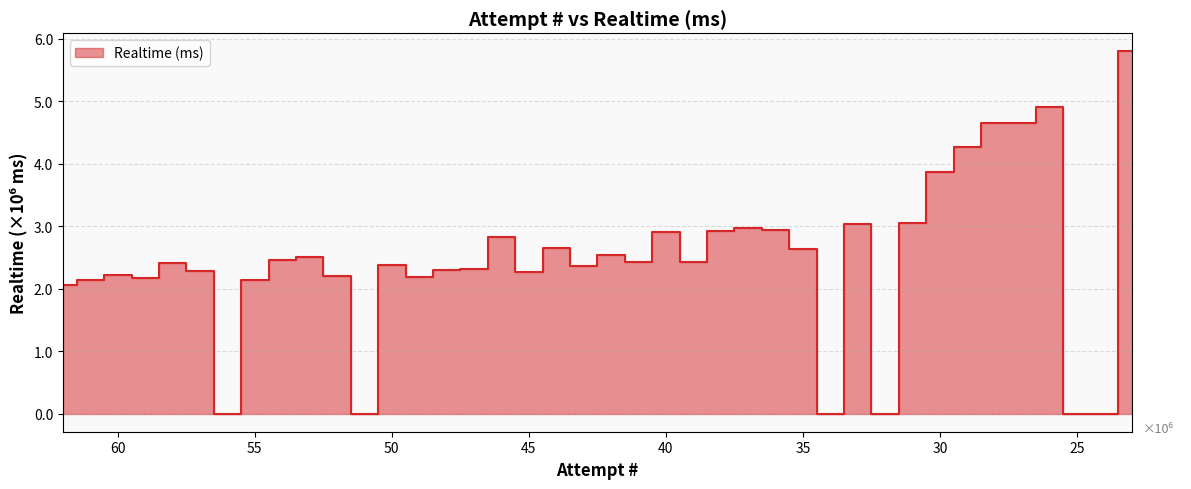

What is the difference between the values at 55 and 28?

2502639